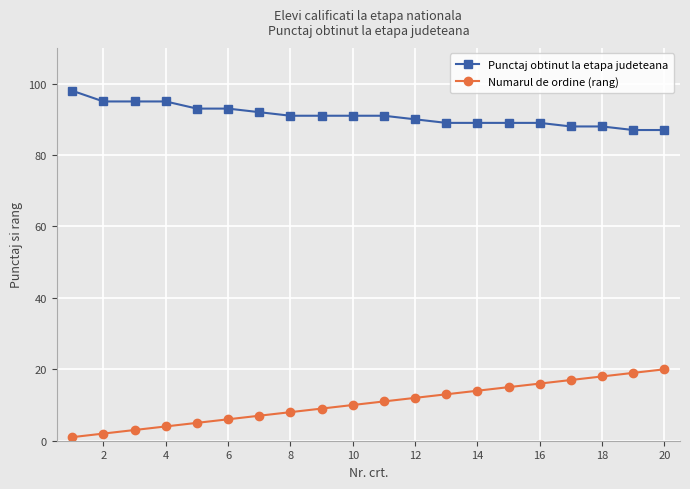

How many data points does each series have?

20